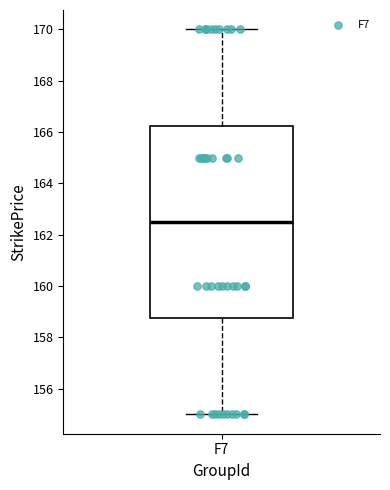

Read this box plot against the y-axis: the position of the median line, the range covered by the box, and the ends of both whiskers. The values are not printed on the chart, so give them approximately, as read against the axis.

median 162.6, box 158.8 to 166.2, whiskers 155.0 to 170.0